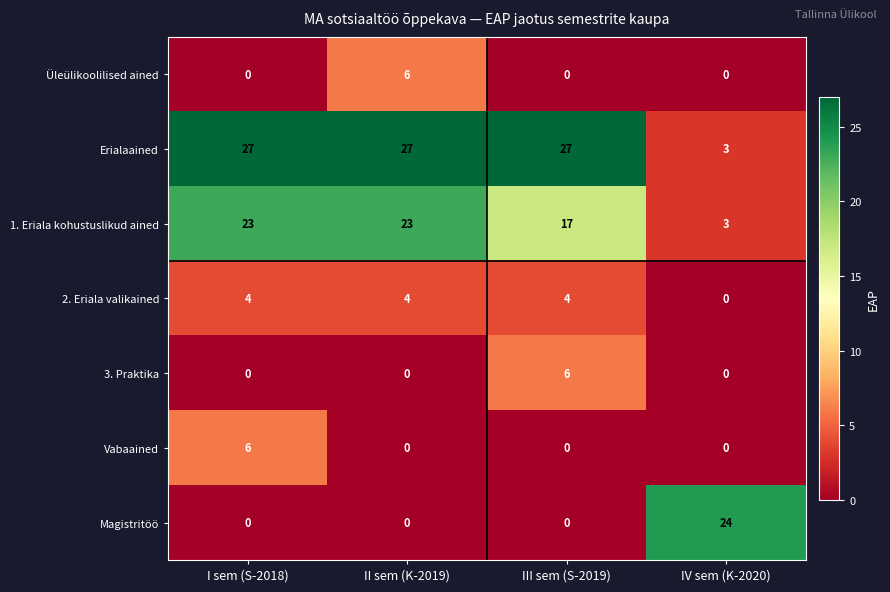

Reading left to right, list all the values displayed in this chart.

Üleülikoolilised ained: I sem (S-2018)=0	II sem (K-2019)=6	III sem (S-2019)=0	IV sem (K-2020)=0
Erialaained: I sem (S-2018)=27	II sem (K-2019)=27	III sem (S-2019)=27	IV sem (K-2020)=3
1. Eriala kohustuslikud ained: I sem (S-2018)=23	II sem (K-2019)=23	III sem (S-2019)=17	IV sem (K-2020)=3
2. Eriala valikained: I sem (S-2018)=4	II sem (K-2019)=4	III sem (S-2019)=4	IV sem (K-2020)=0
3. Praktika: I sem (S-2018)=0	II sem (K-2019)=0	III sem (S-2019)=6	IV sem (K-2020)=0
Vabaained: I sem (S-2018)=6	II sem (K-2019)=0	III sem (S-2019)=0	IV sem (K-2020)=0
Magistritöö: I sem (S-2018)=0	II sem (K-2019)=0	III sem (S-2019)=0	IV sem (K-2020)=24